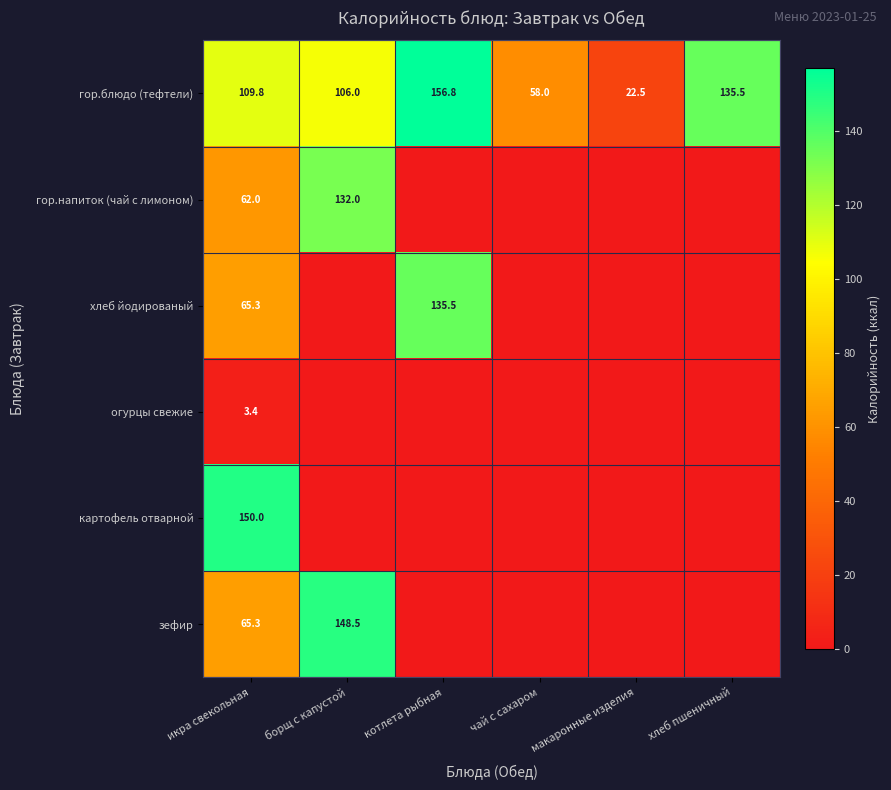

What is the total value across all series at икра свекольная?

455.8